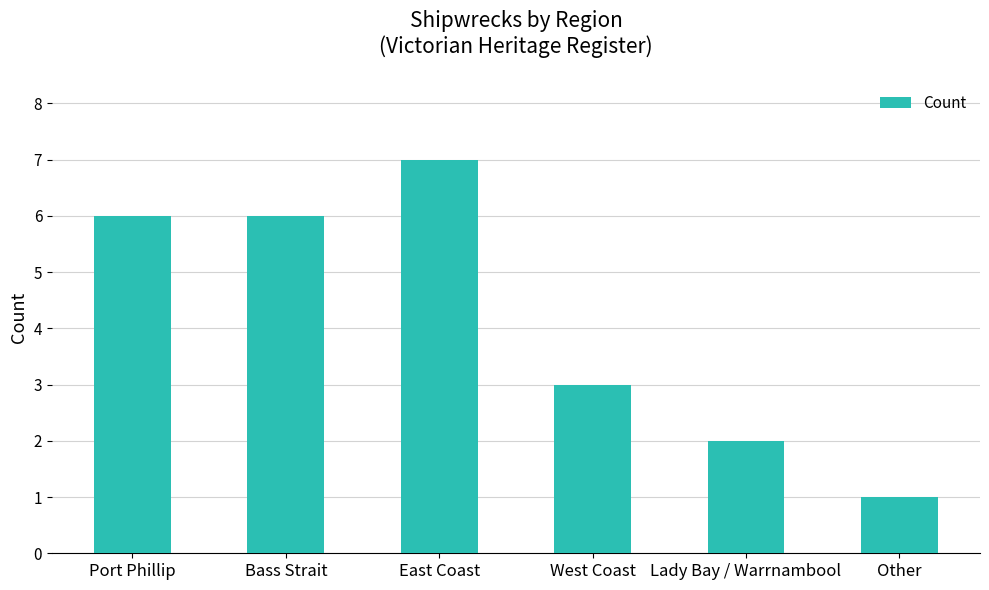

How many values are below 6?

3